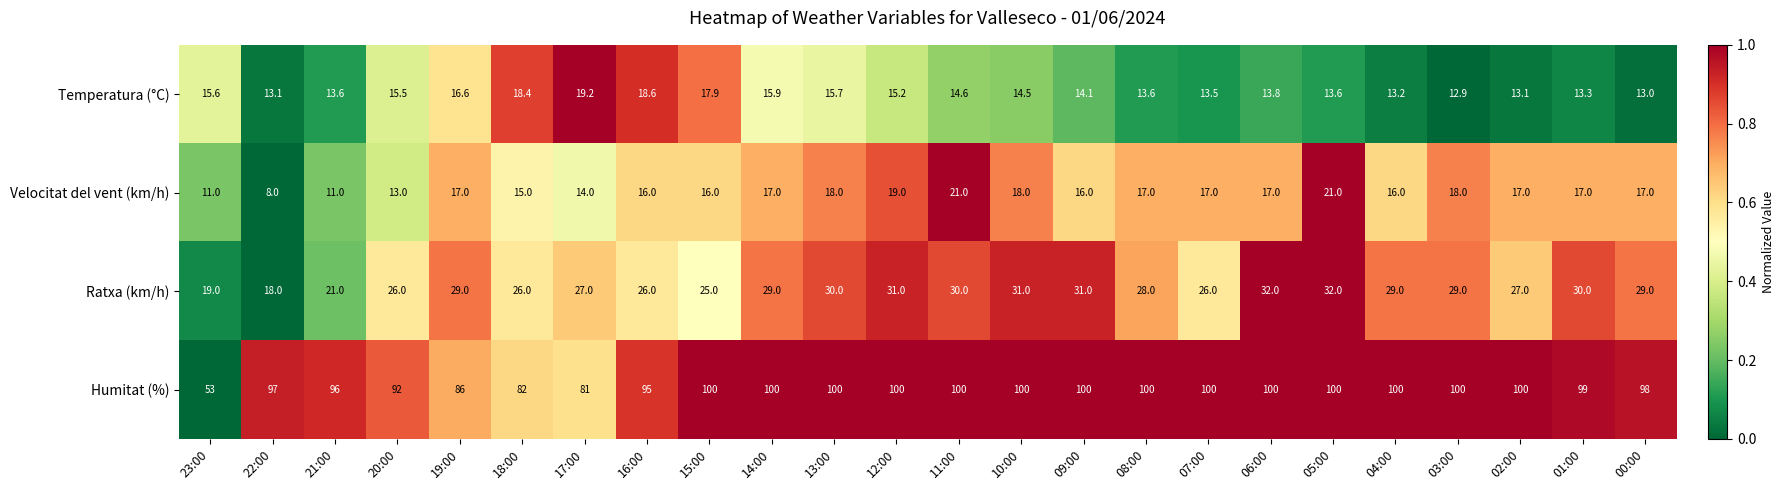

At which category is the sum across all series the highest?

05:00